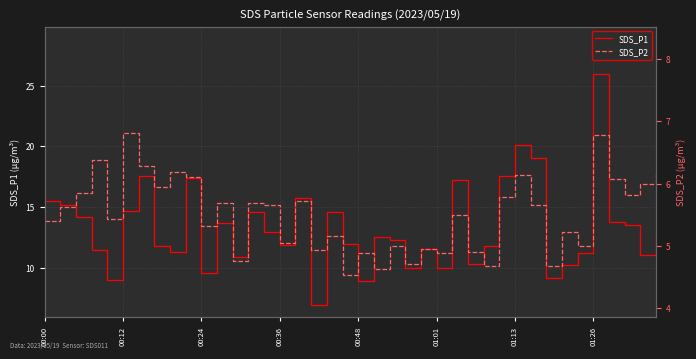

What is the sum of the SDS_P1 values at 00:12 and 00:48?

23.6